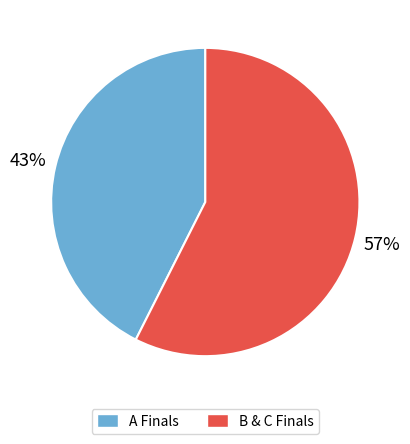

Which category has the smallest portion of the pie?

A Finals